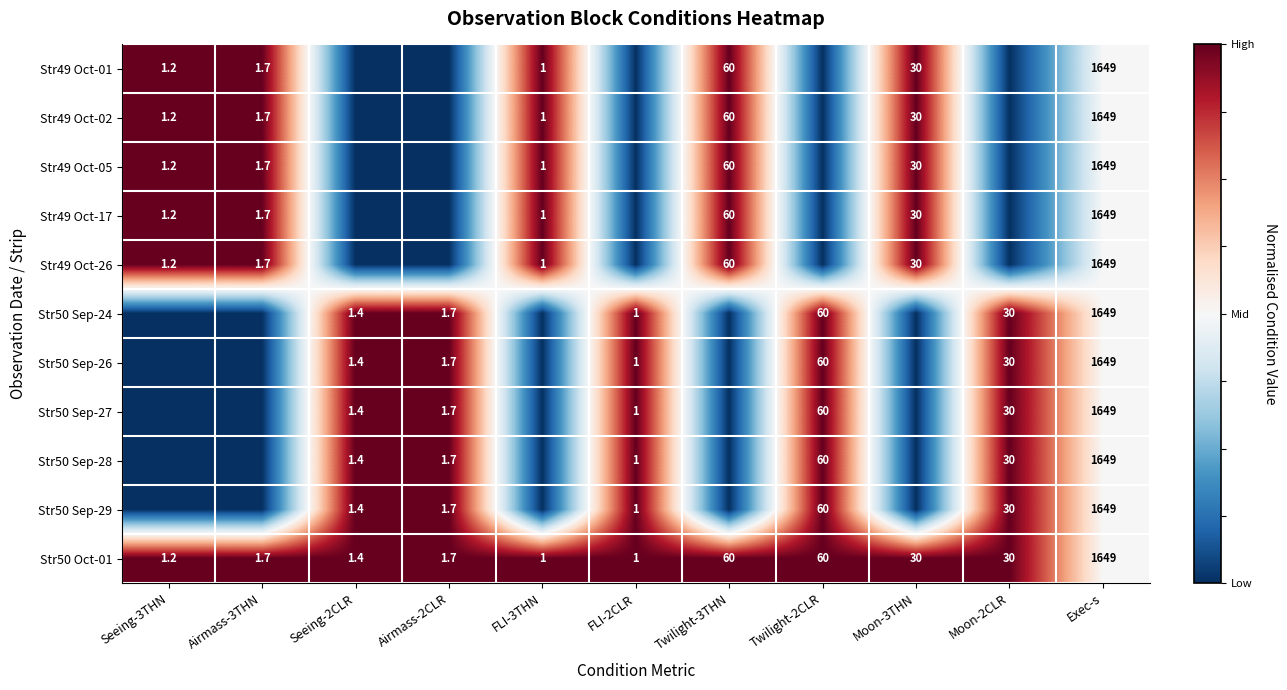

The Str50 Sep-28 series shows 1.0 at FLI-2CLR. True or false?

True